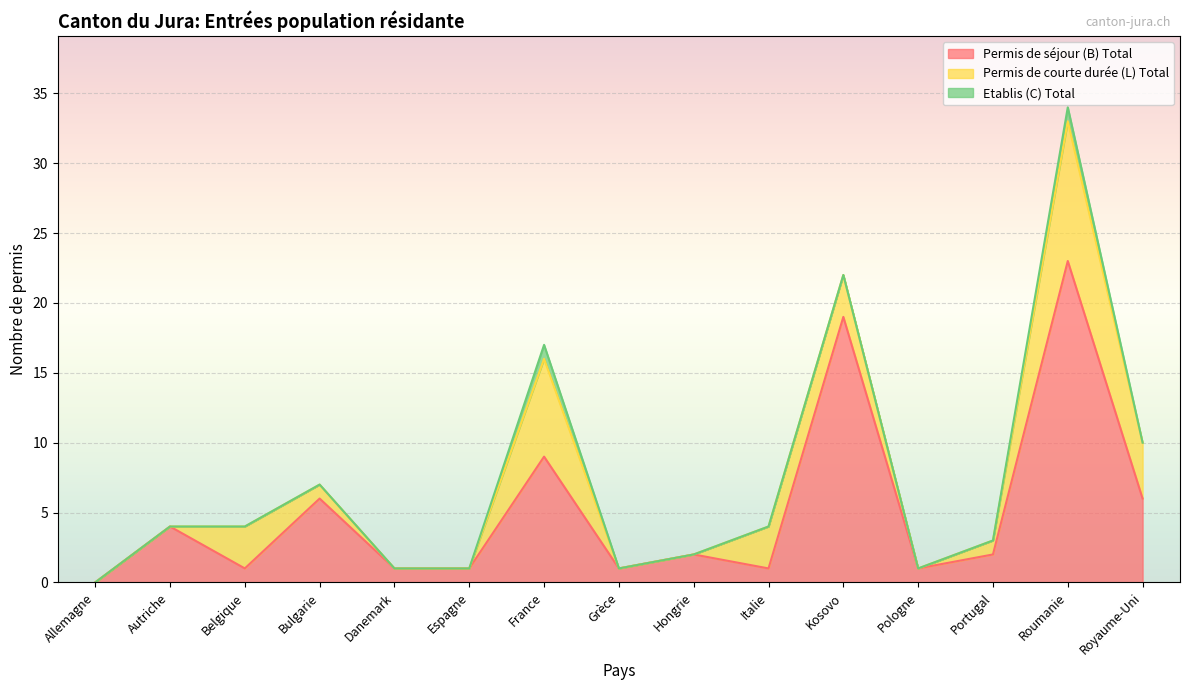

True or false: Etablis (C) Total has a value of 0 at Pologne.

True